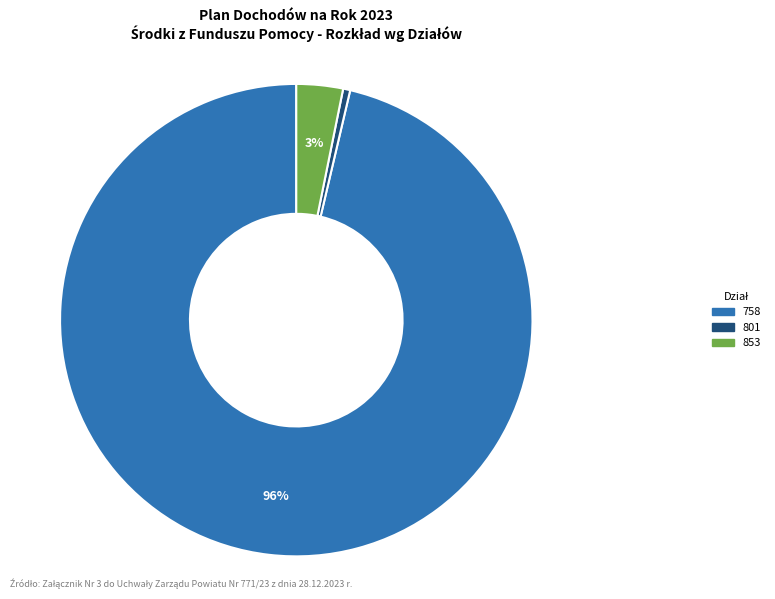

To the nearest percent, what is the average slice percentage?

33%